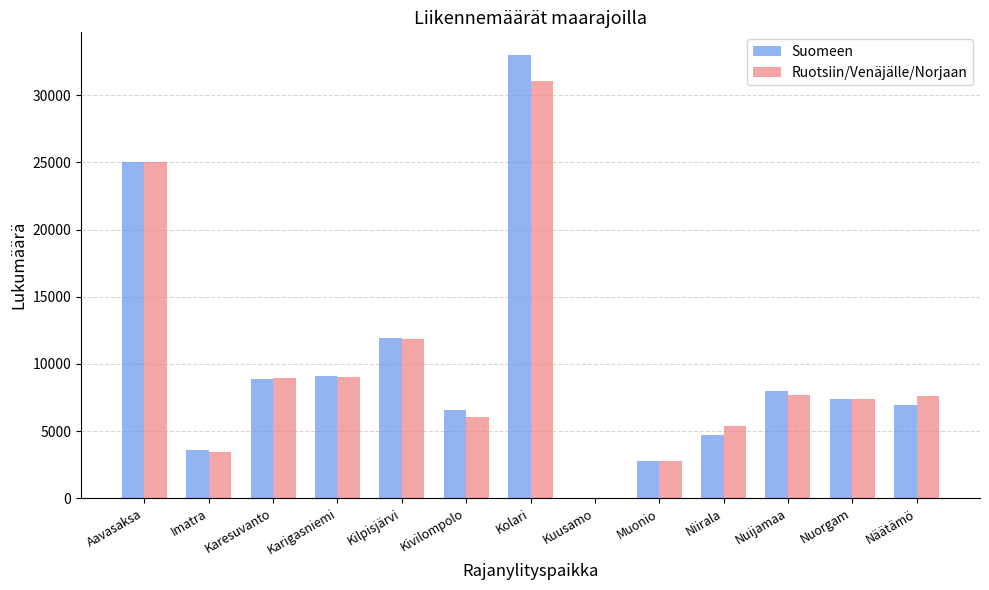

Where does the Suomeen series first go above 7418?

Aavasaksa